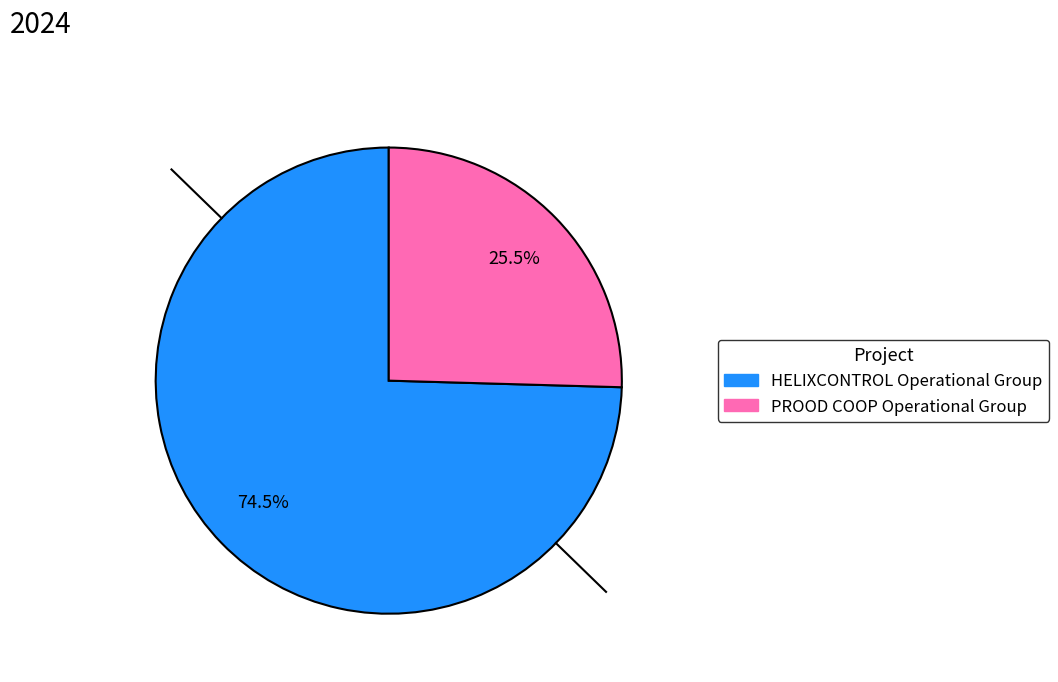

How many segments does this pie chart have?

2